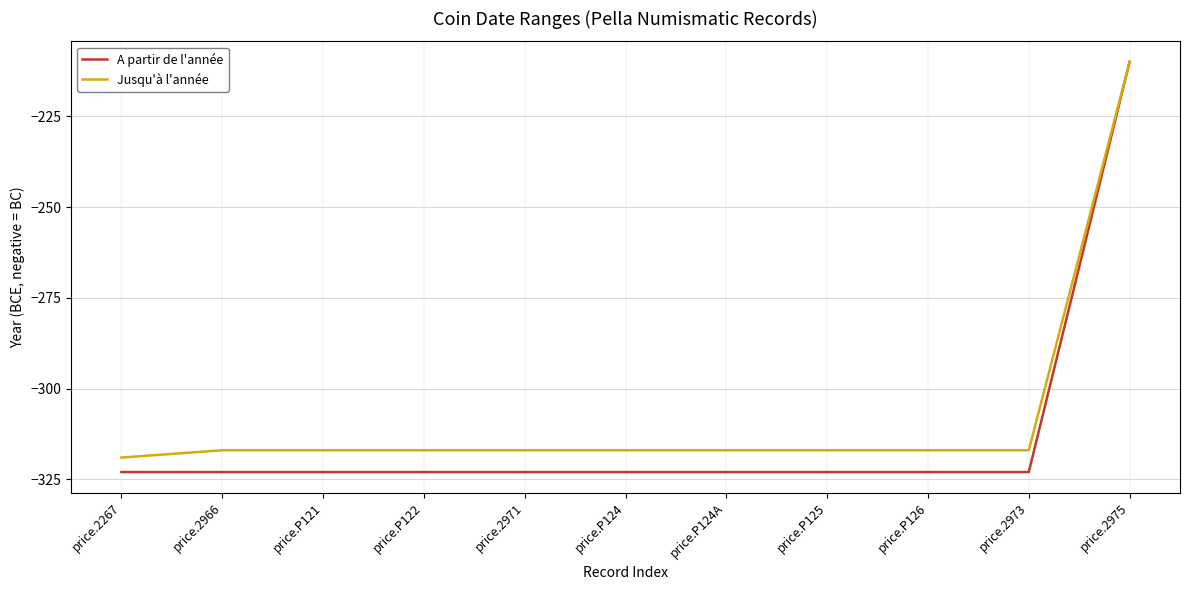

Which series has the widest spread of values?

A partir de l'année